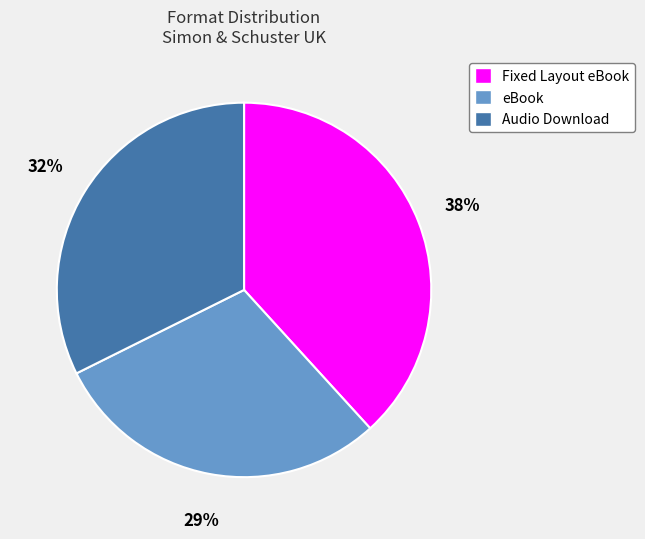

Rank the categories by value from lowest to highest.

eBook, Audio Download, Fixed Layout eBook